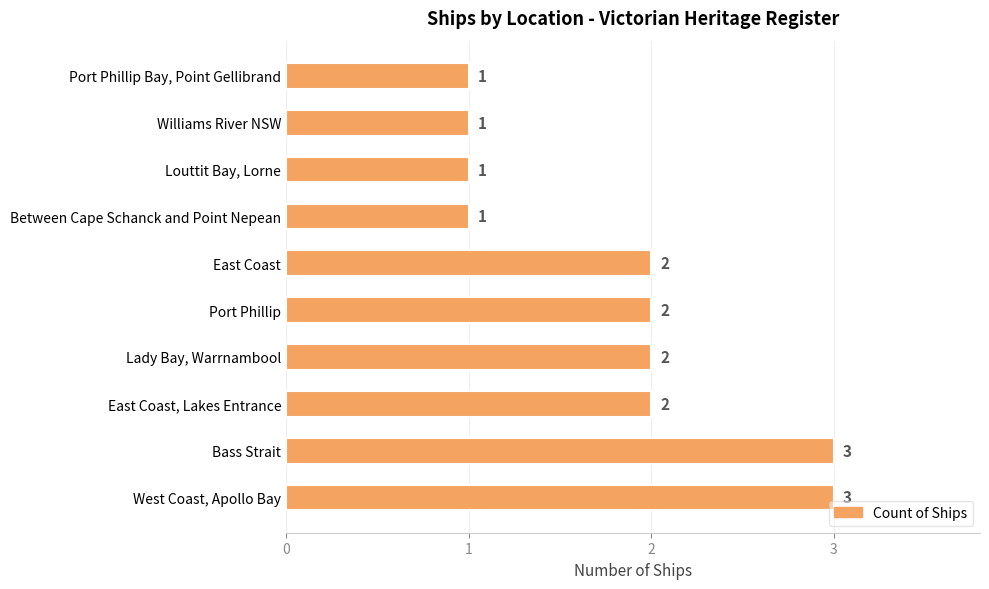

True or false: the data shows 2 at East Coast.

True